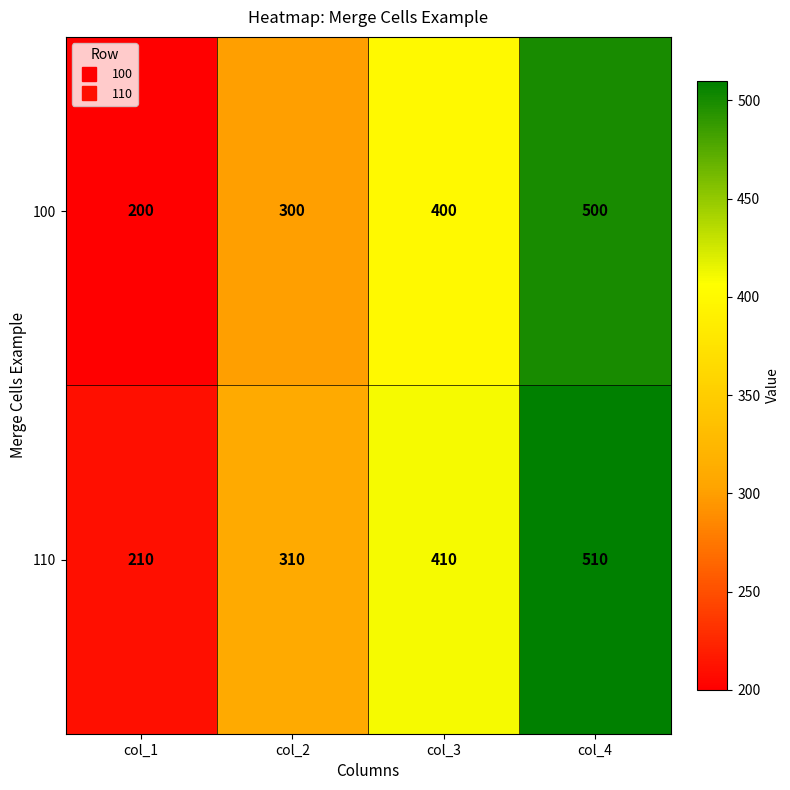

True or false: 100 has a value of 104 at col_1.

False